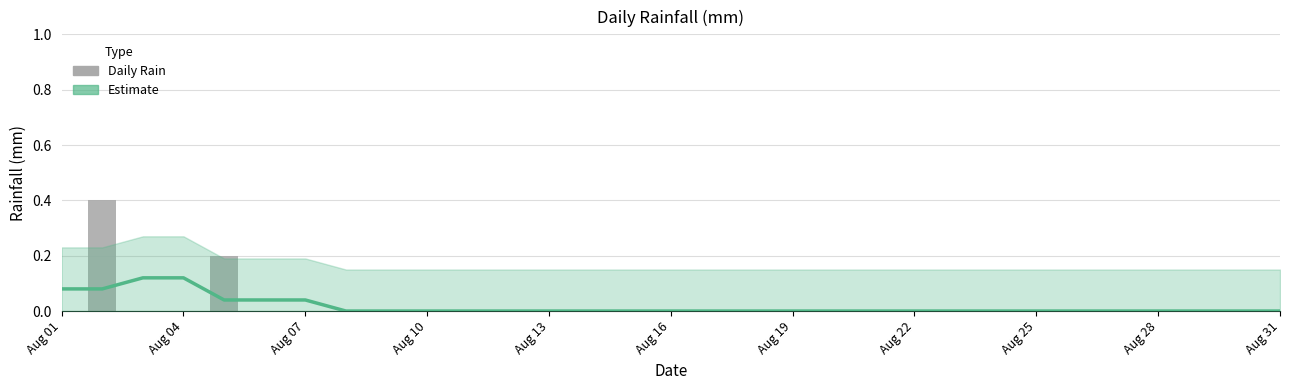

The Daily Rain series shows 0.2 at Aug 22. True or false?

False